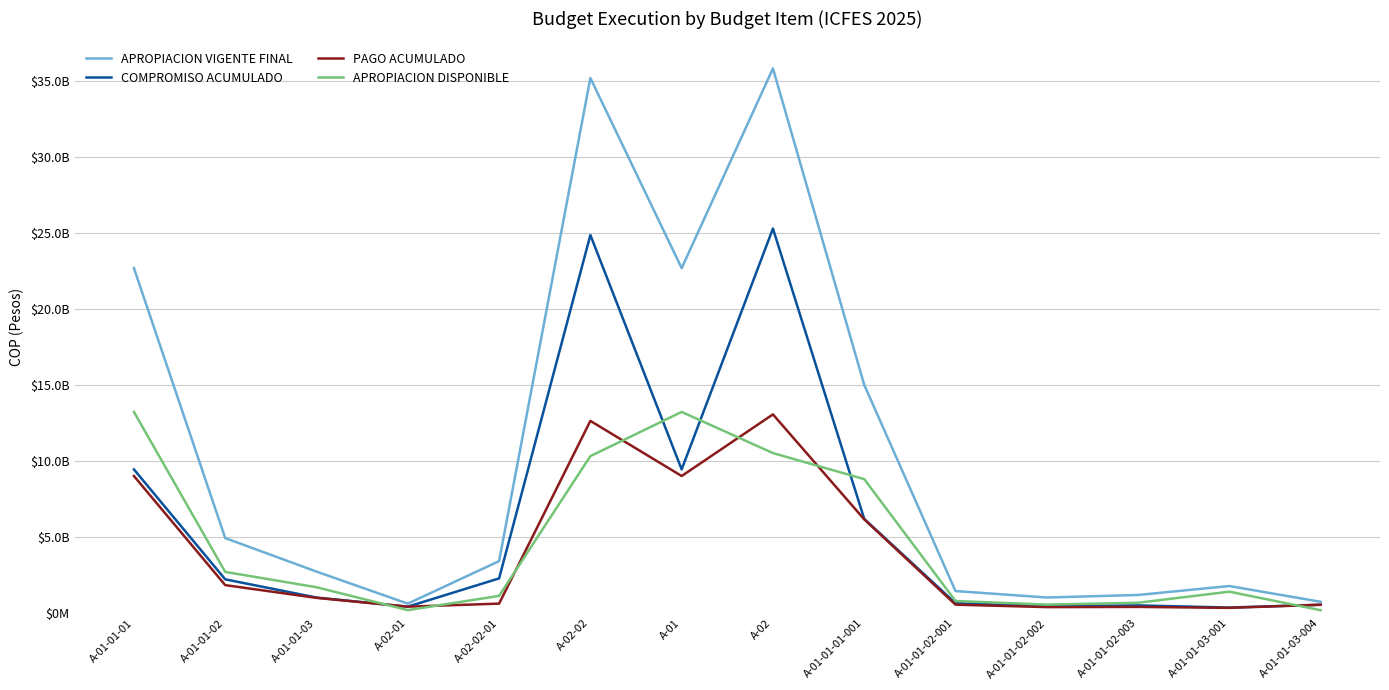

At A-01-01-02-002, list the series in order from largest to smallest.

APROPIACION VIGENTE FINAL, APROPIACION DISPONIBLE, COMPROMISO ACUMULADO, PAGO ACUMULADO